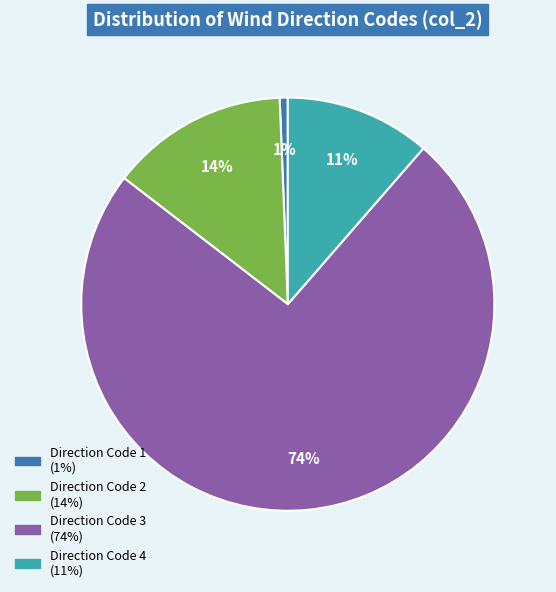

To the nearest percent, what is the average slice percentage?

25%